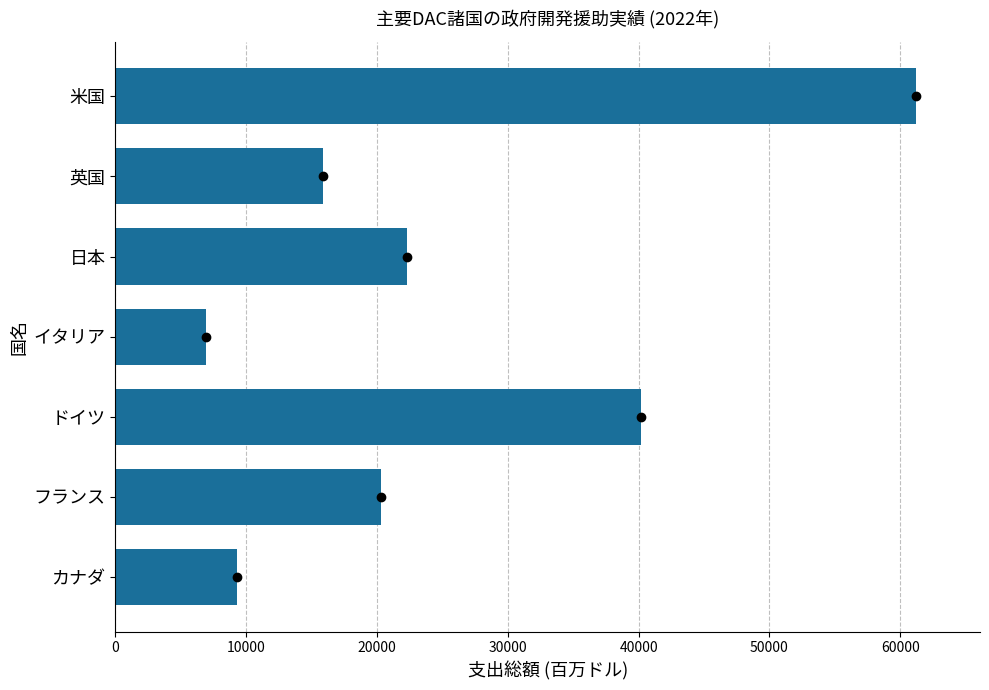

Does the chart contain any negative values?

No